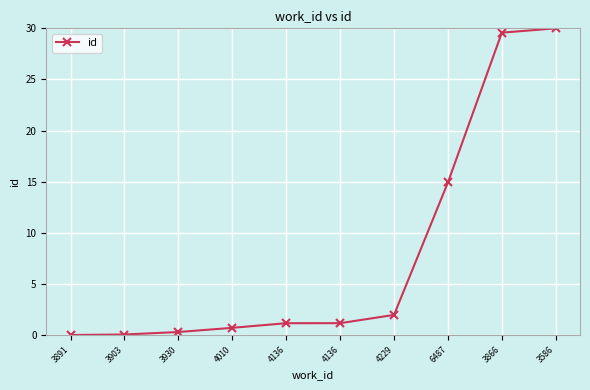

Where does the data first go above 1?

4136